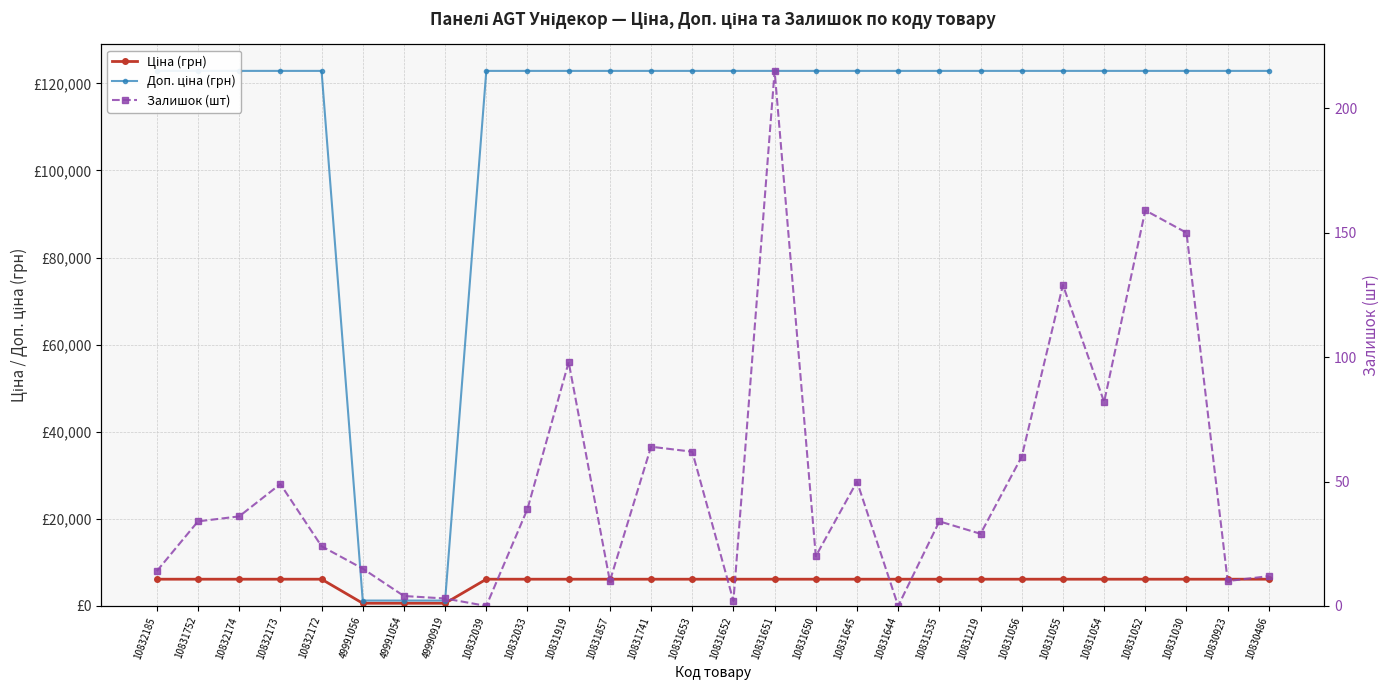

True or false: Ціна (грн) and Доп. ціна (грн) cross at least once.

False